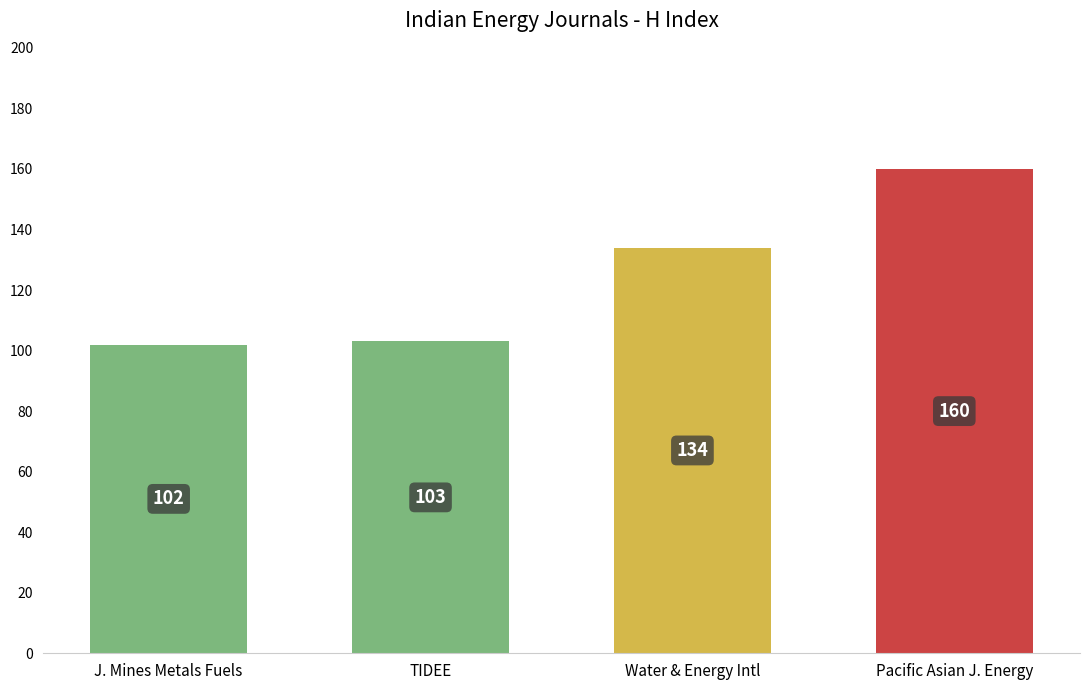

Reading right to left, transcribe all the data shown in this chart.

160	134	103	102